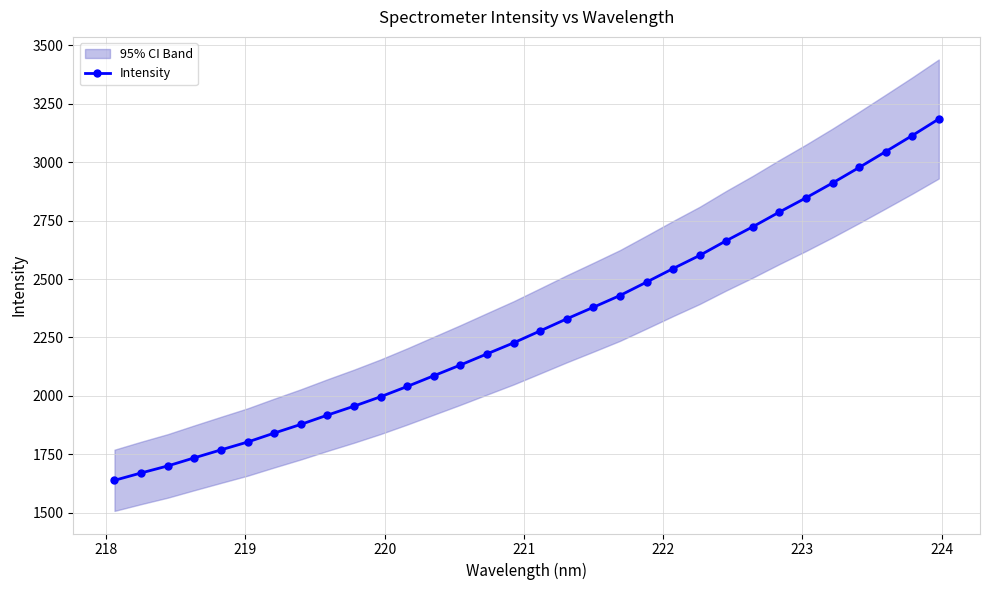

Does the chart display data point markers on the line(s)?

Yes